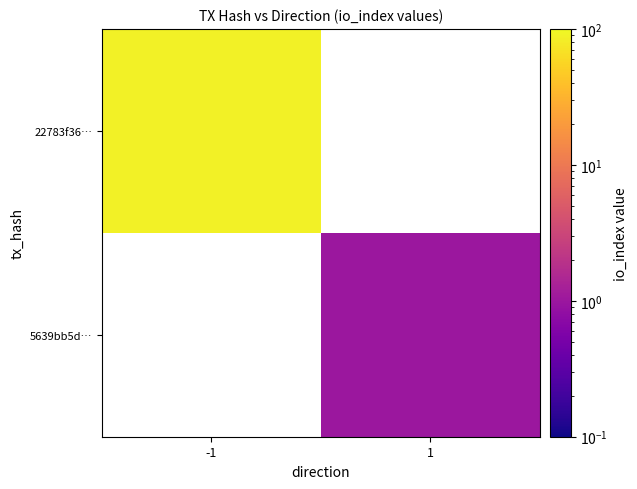

How many categories are shown in the chart?

2